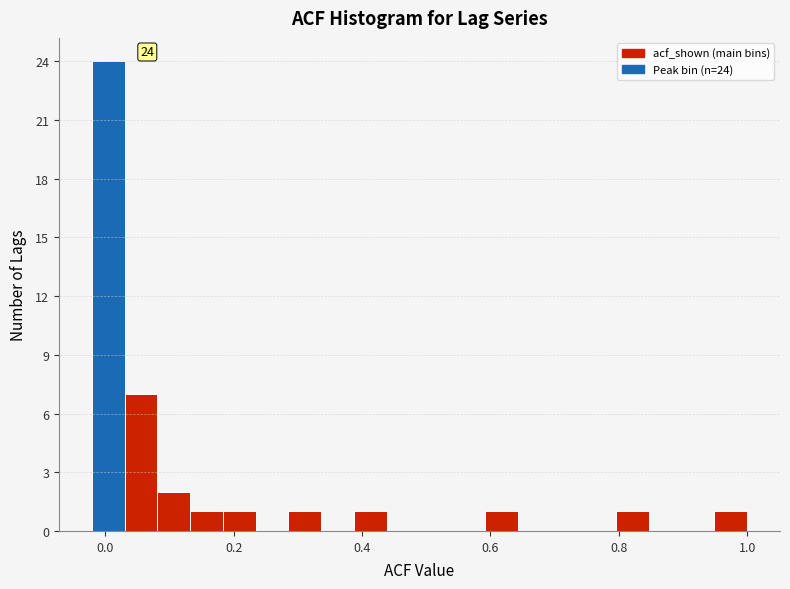

Around what value on the x-axis is the tallest bar? Give the approximate position of its centre, as read against the axis.

0.00